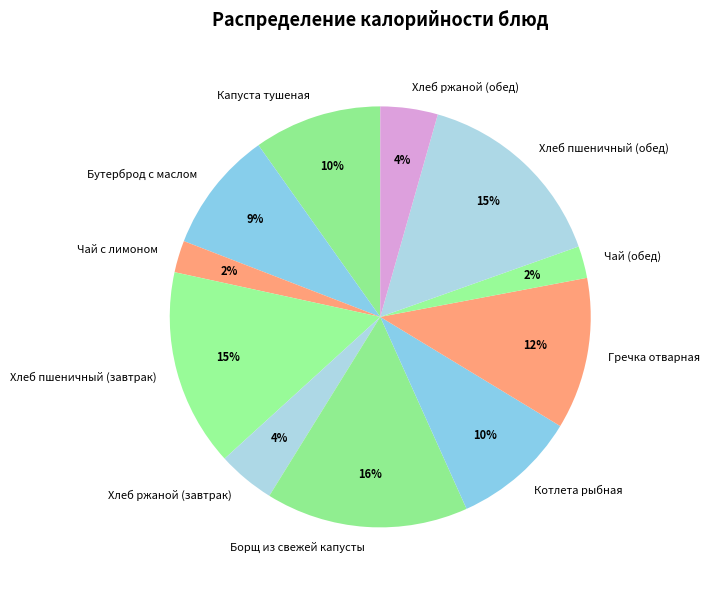

To the nearest percent, what is the combined percentage of Хлеб пшеничный (обед) and Гречка отварная?

27%